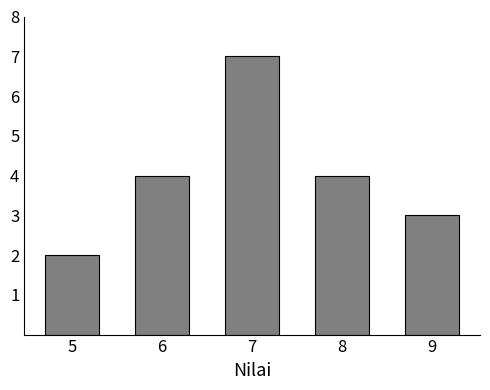

Reading right to left, extract all data points from this chart.

3	4	7	4	2